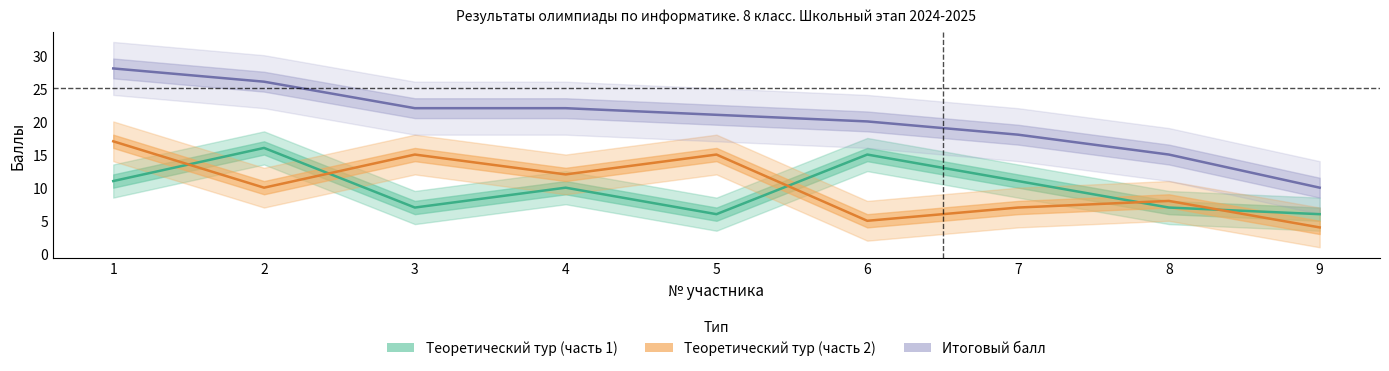

How many distinct data groups are displayed?

3